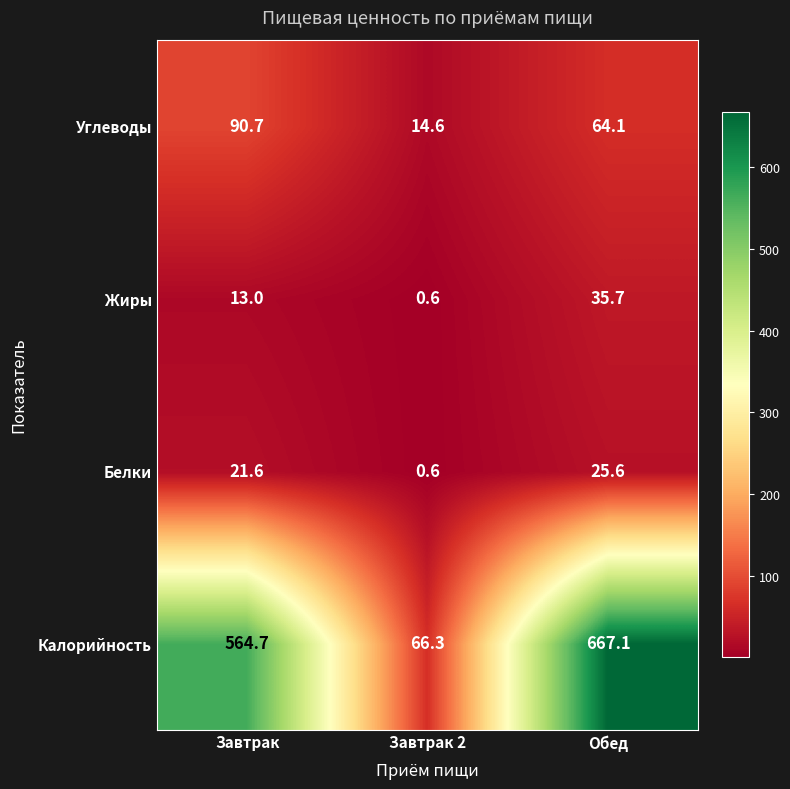

What is the minimum value shown in the chart?

0.6